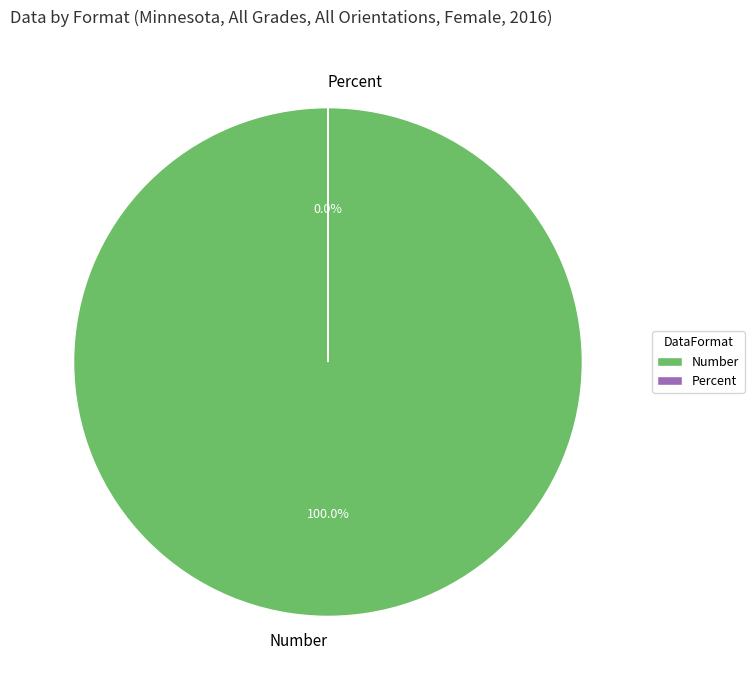

To the nearest percent, what portion does Number represent?

100%